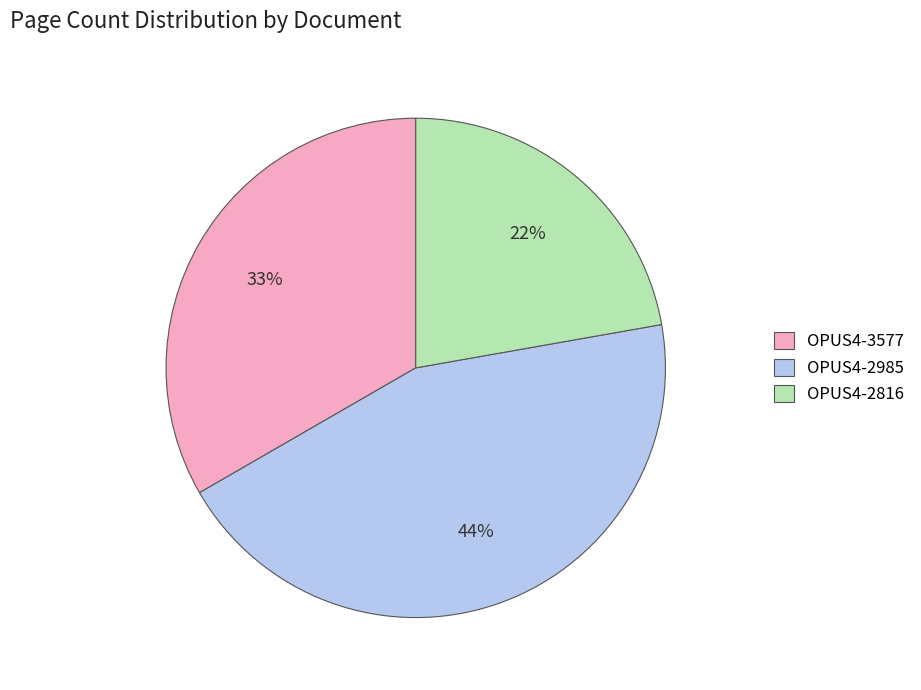

Which has a higher value, OPUS4-3577 or OPUS4-2816?

OPUS4-3577